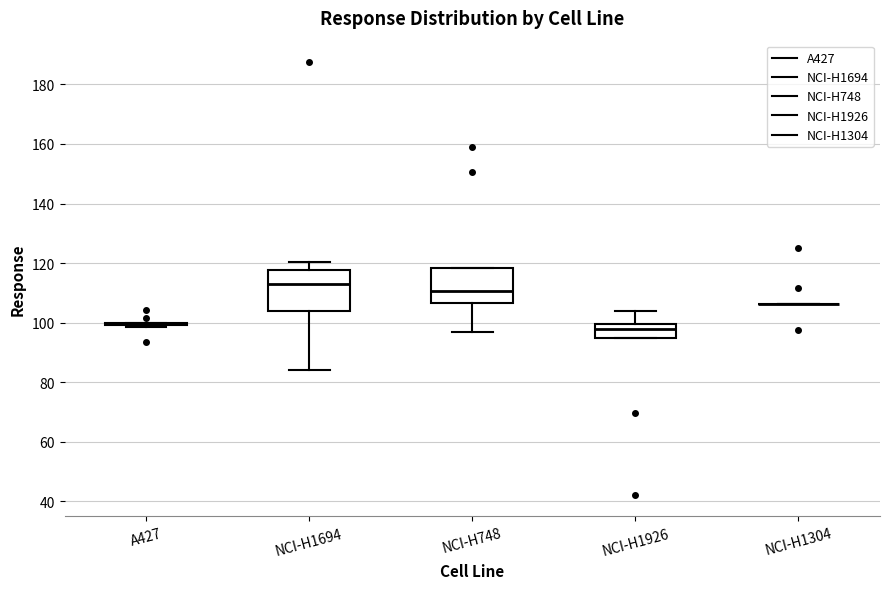

Reading left to right, transcribe this box plot: for each box, give where its median line is, the range the box spans, and where its two whiskers end, as read against the y-axis. The values are not printed on the chart, so give them approximately, as read against the axis.

A427: box collapsed to a line at 100, whiskers 98 to 100
NCI-H1694: median 114, box 104 to 118, whiskers 84 to 120
NCI-H748: median 110, box 106 to 118, whiskers 96 to 118
NCI-H1926: median 98, box 94 to 100, whiskers 94 to 104
NCI-H1304: box collapsed to a line at 106, whiskers 106 to 106